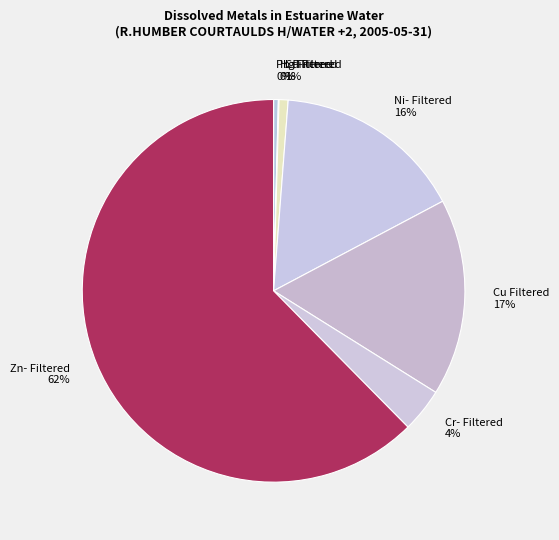

Combined, do Pb Filtered and Cu Filtered account for over 50%?

No